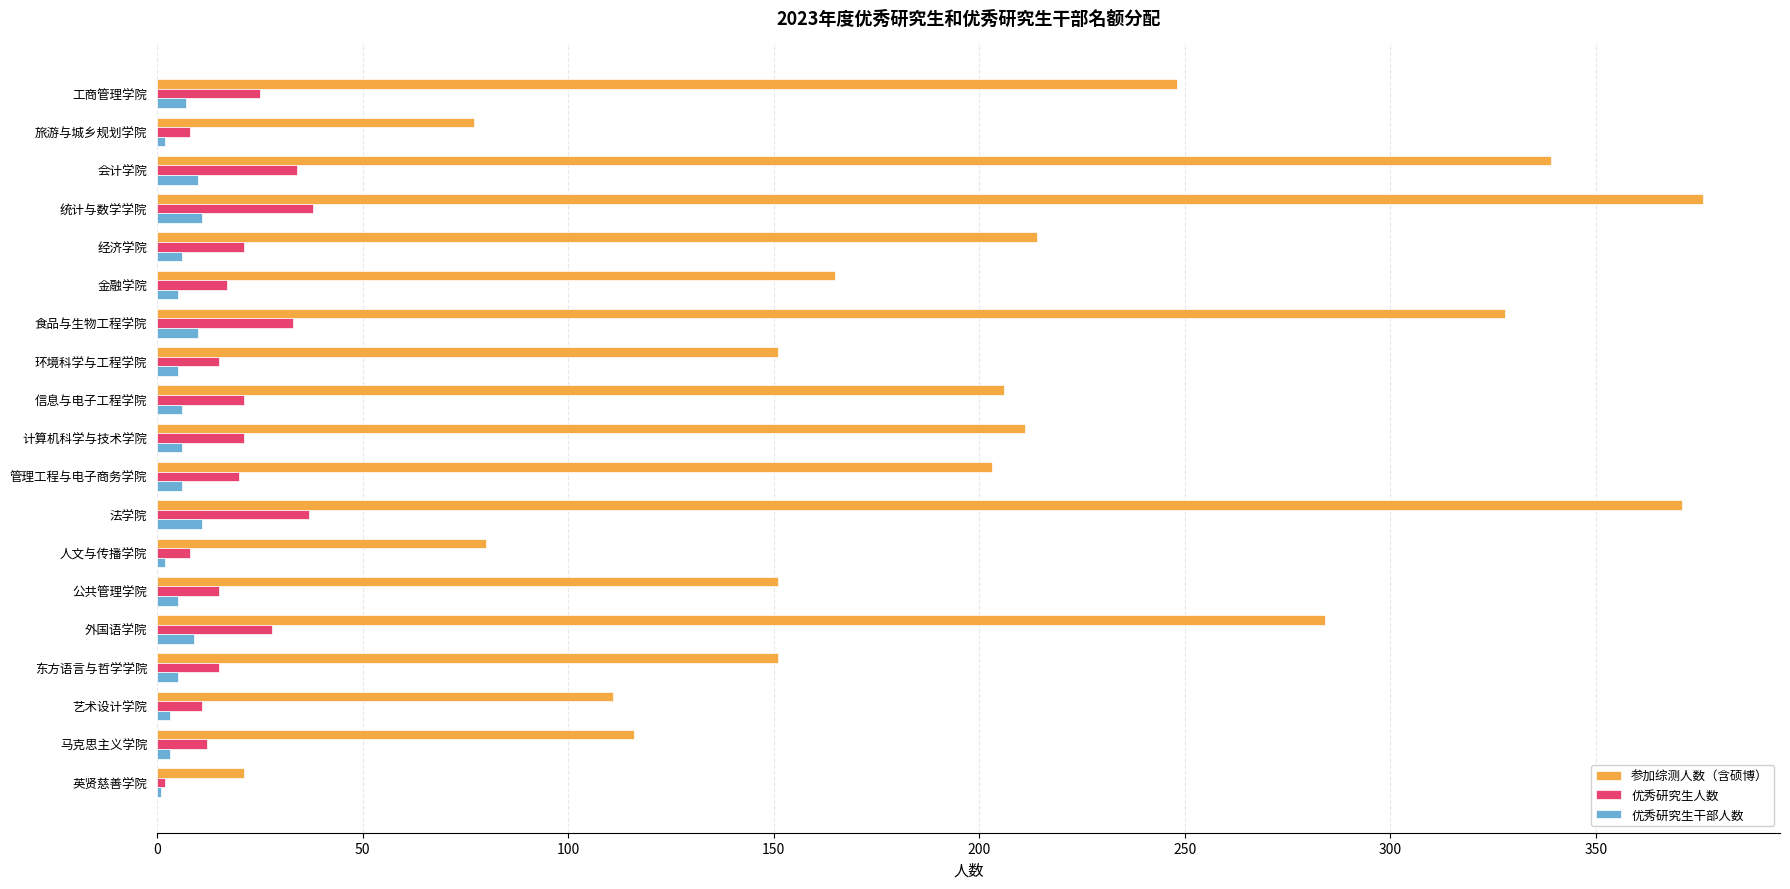

Which category has the highest value across all series?

统计与数学学院